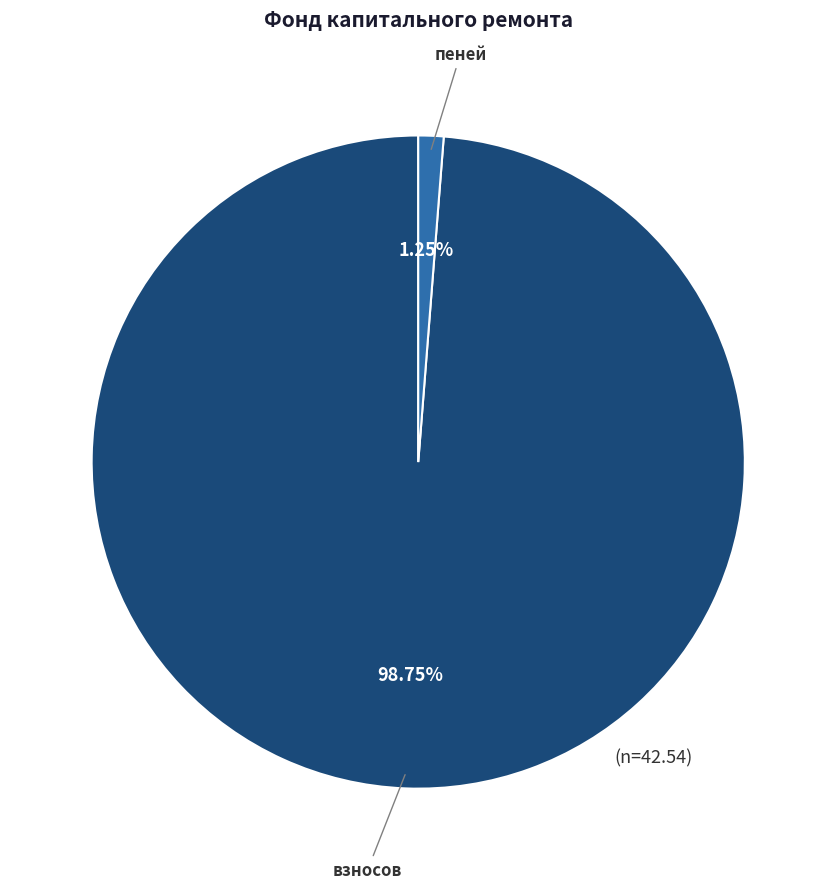

Is there any slice that represents more than half of the pie?

Yes